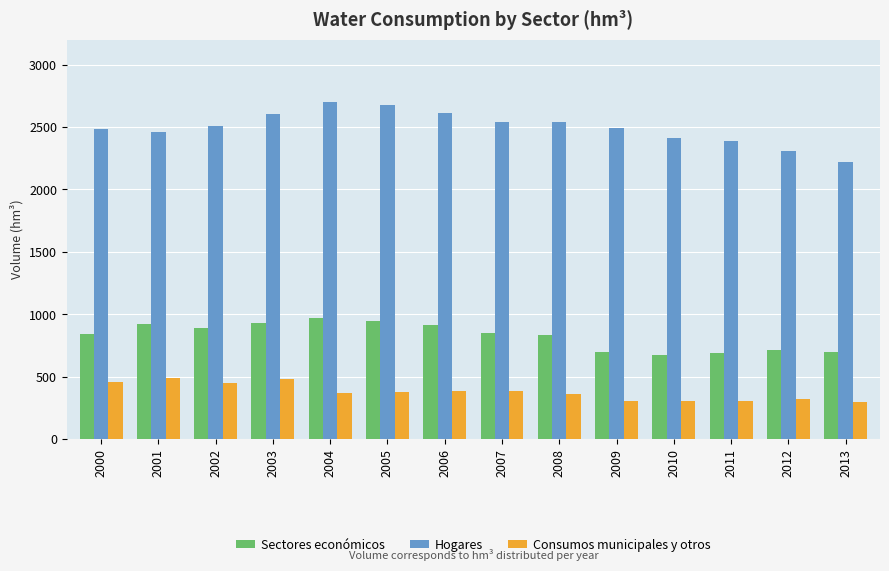

What is the approximate value of Hogares at 2009?

2493.8